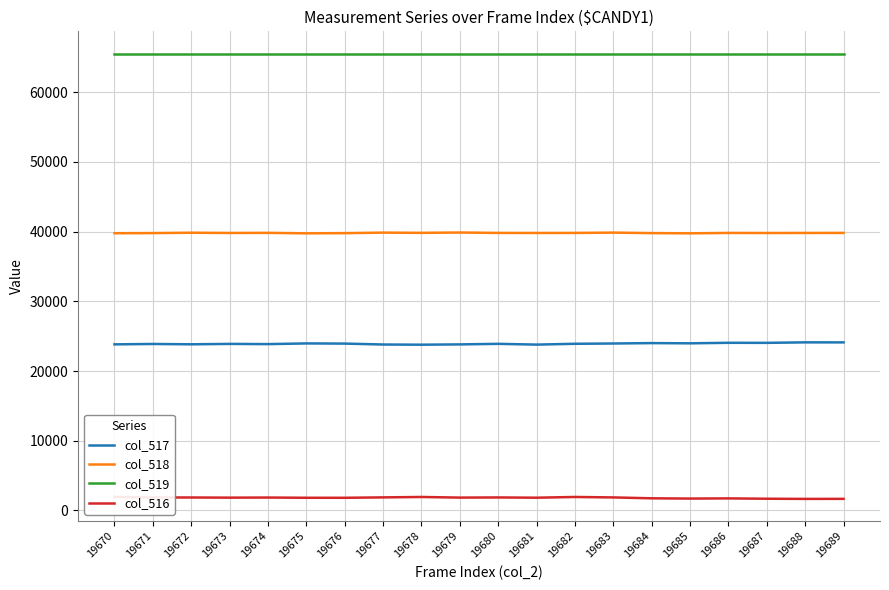

Between 19674 and 19676, which is larger?

19676